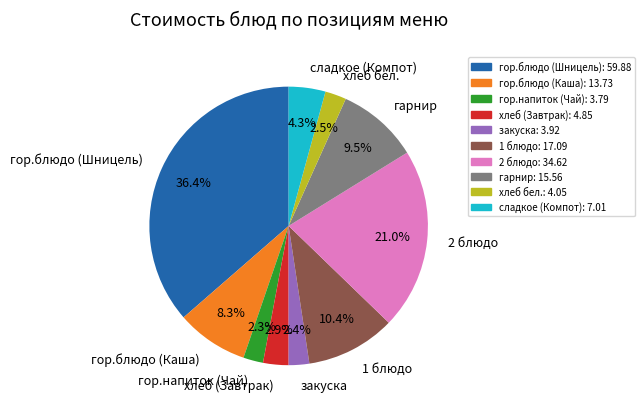

What percentage do гор.блюдо (Каша) and сладкое (Компот) together represent?

12.6%